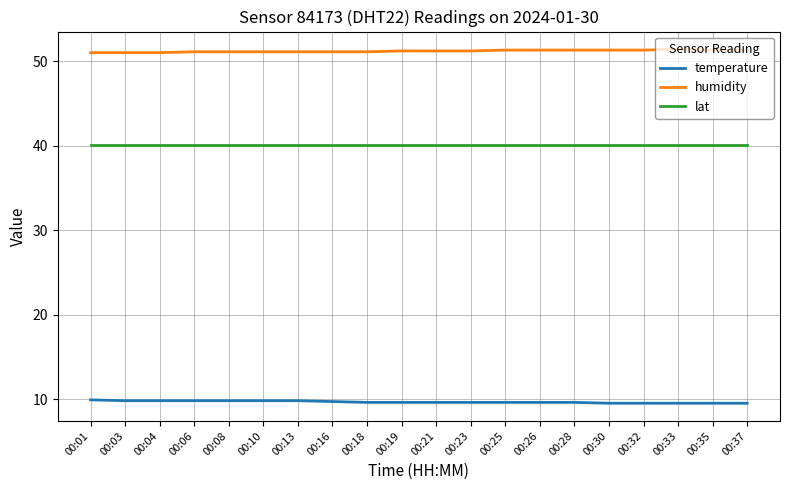

What is the difference between the highest and lowest values at 00:30?

41.8